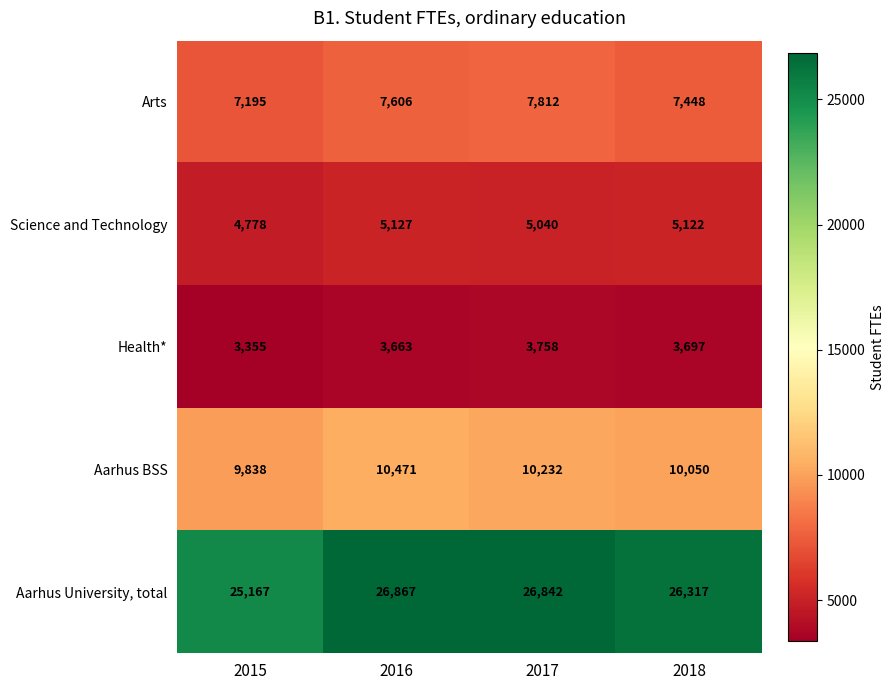

Reading left to right, what are all the values shown in this chart?

Arts: 2015=7195	2016=7606	2017=7812	2018=7448
Science and Technology: 2015=4778	2016=5127	2017=5040	2018=5122
Health*: 2015=3355	2016=3663	2017=3758	2018=3697
Aarhus BSS: 2015=9838	2016=10471	2017=10232	2018=10050
Aarhus University, total: 2015=25167	2016=26867	2017=26842	2018=26317